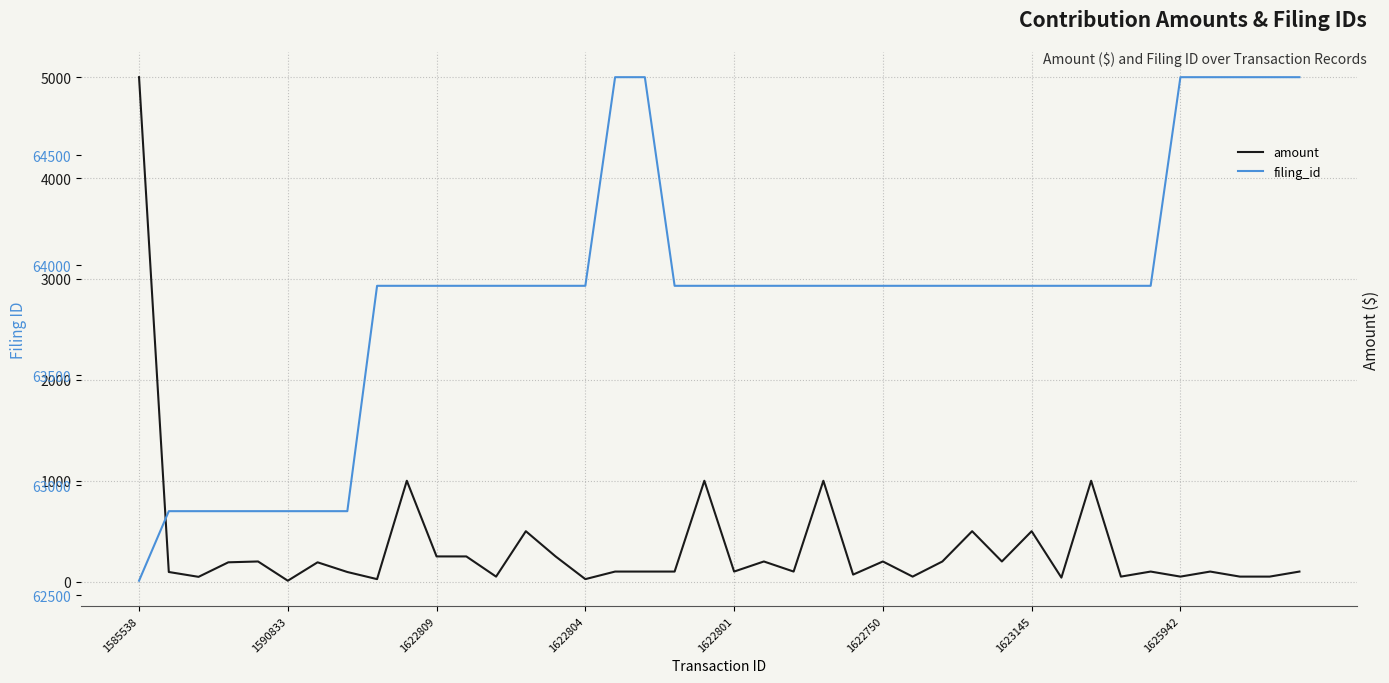

True or false: amount and filing_id cross at least once.

False